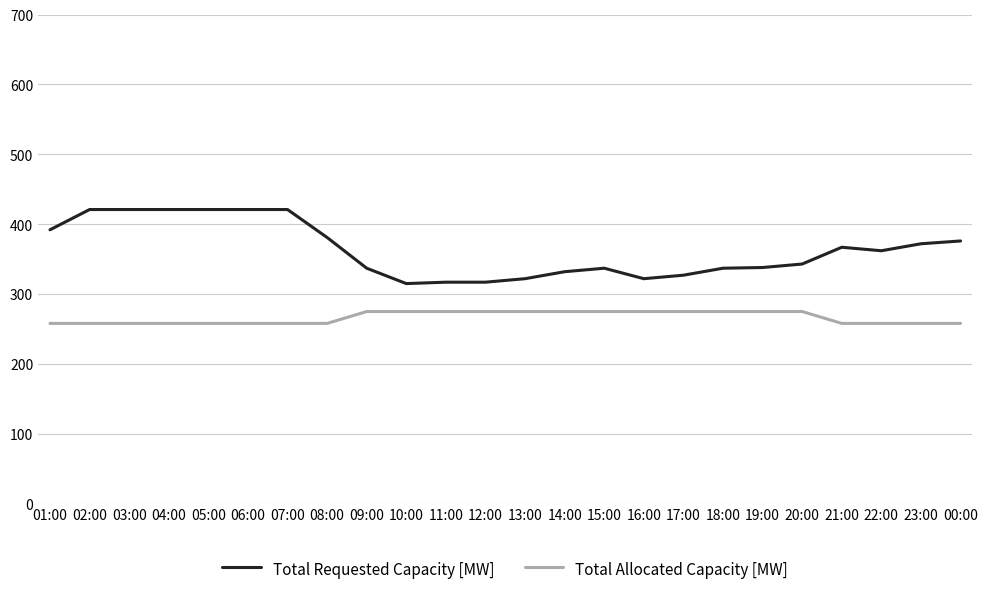

At which label does Total Requested Capacity [MW] first exceed 362?

01:00